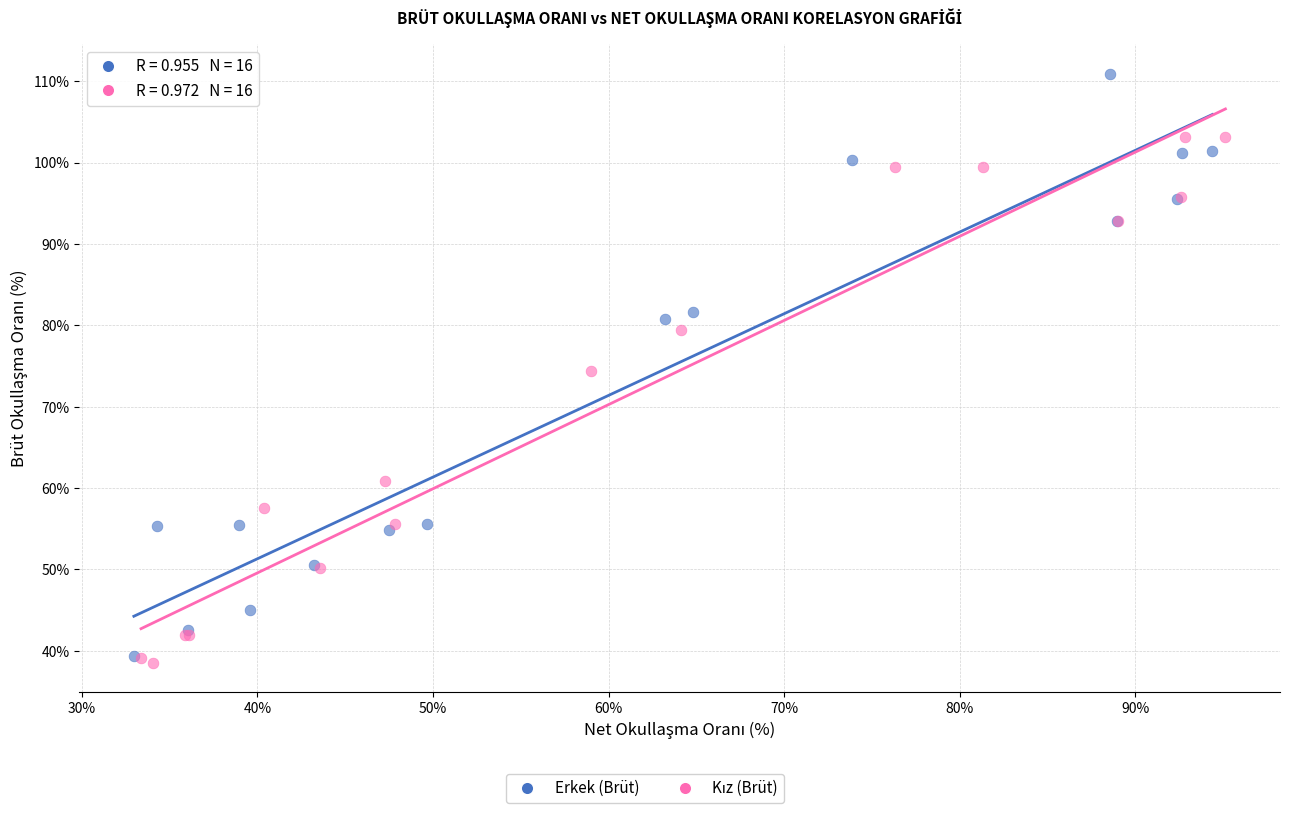

Which series reaches the maximum Y coordinate?

Erkek (Brüt)